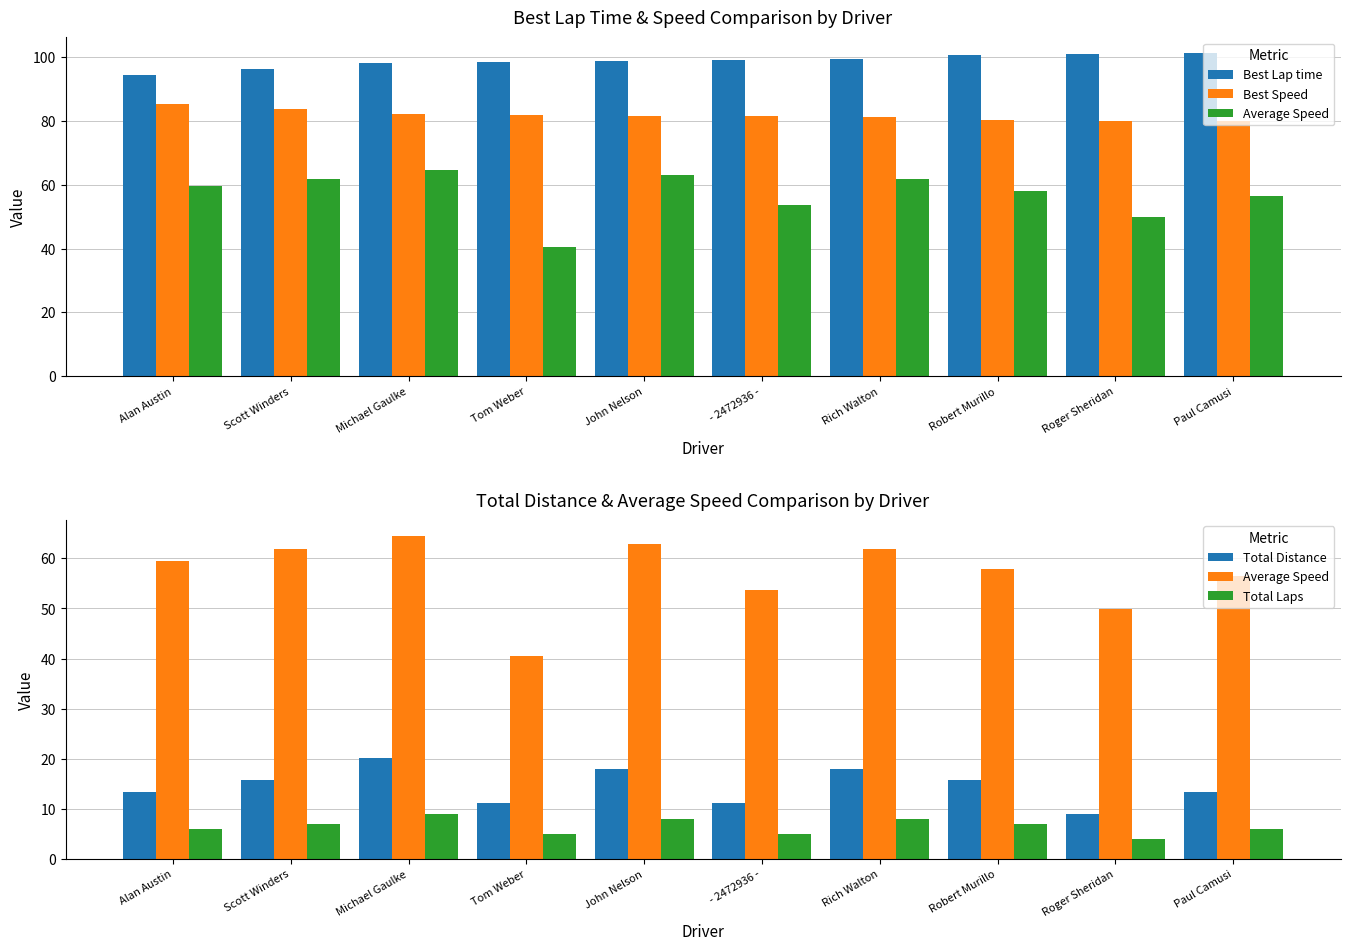

Where is Total Distance nearest to the value 14?

Alan Austin